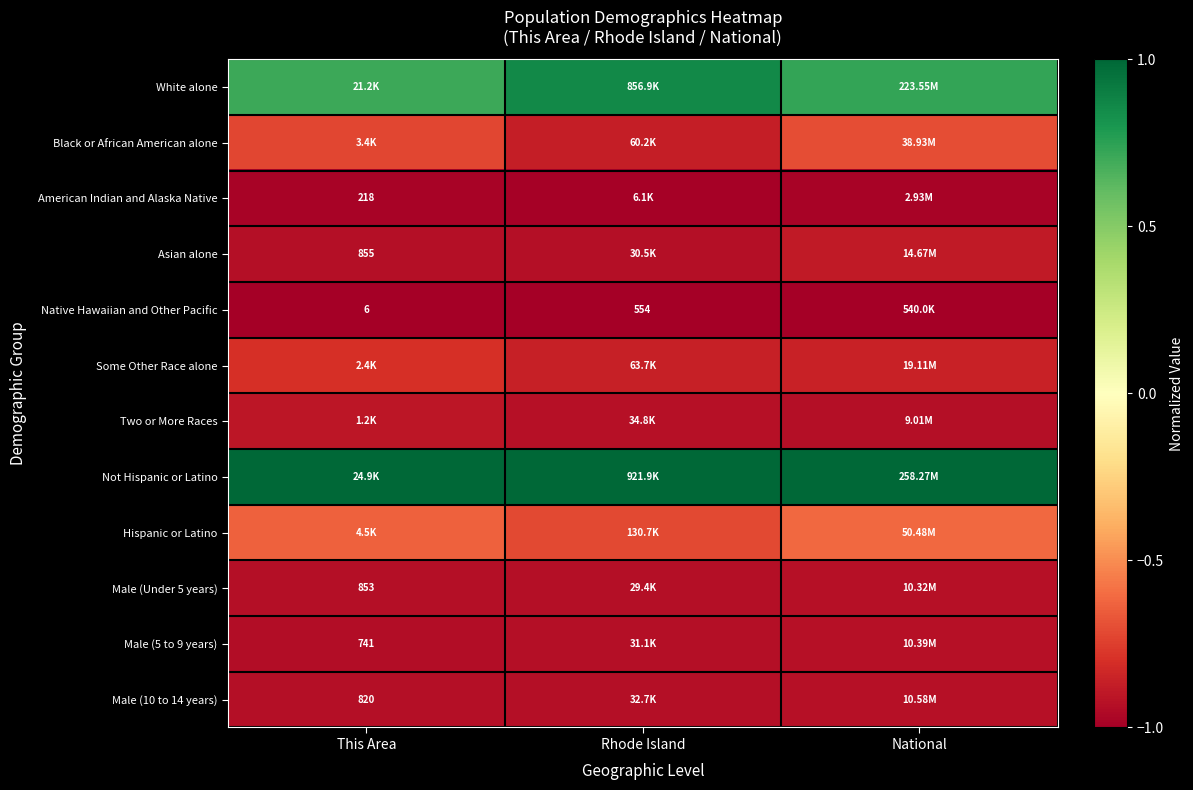

Between National and This Area, which is larger?

National